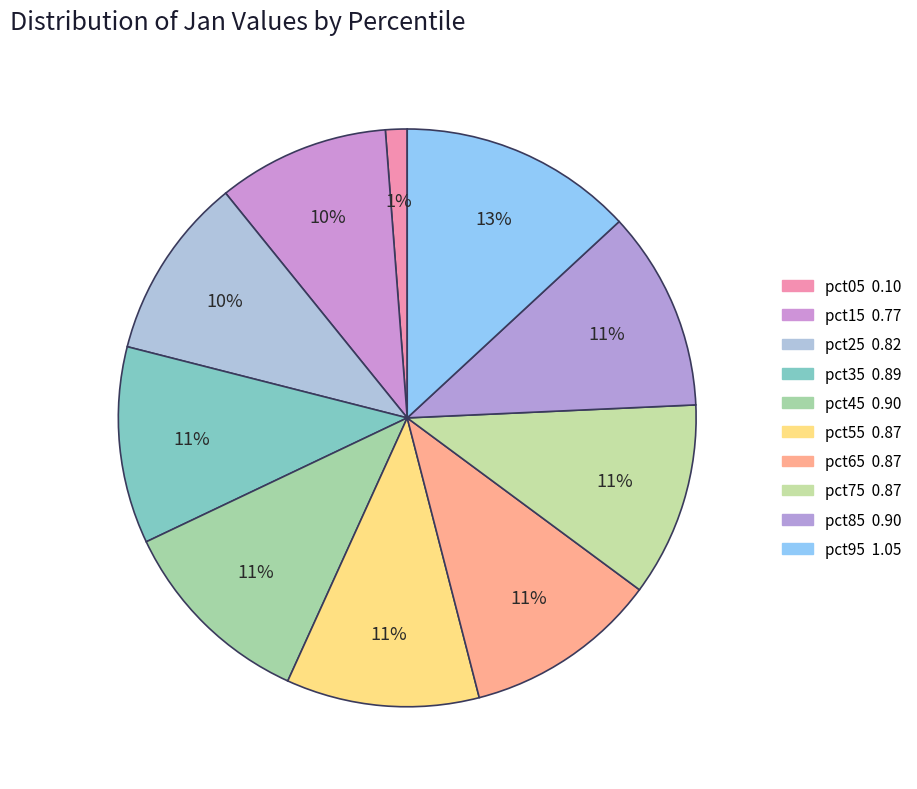

How many segments does this pie chart have?

10